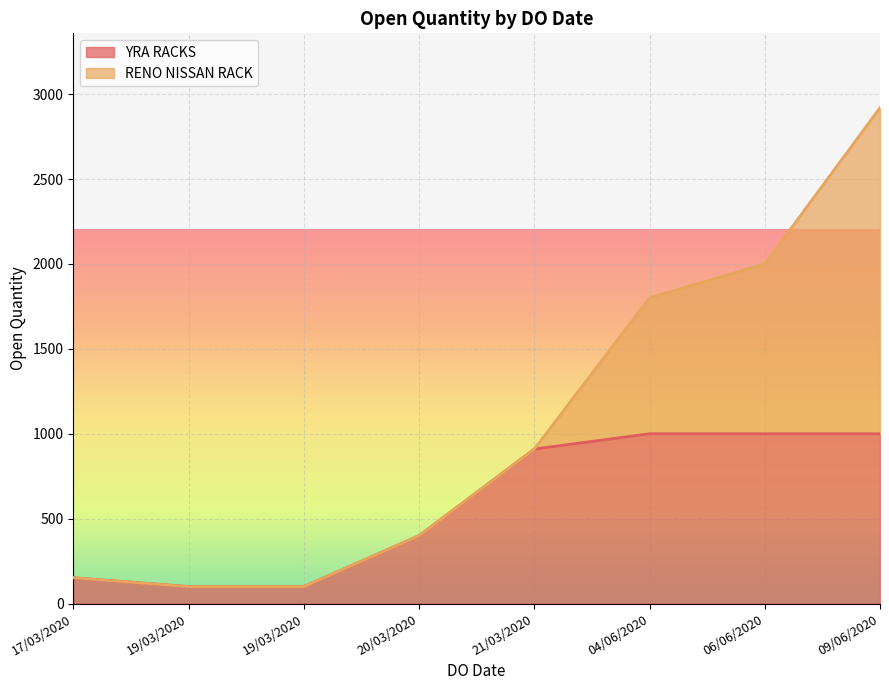

What is the label of the 2nd point from the left?

19/03/2020